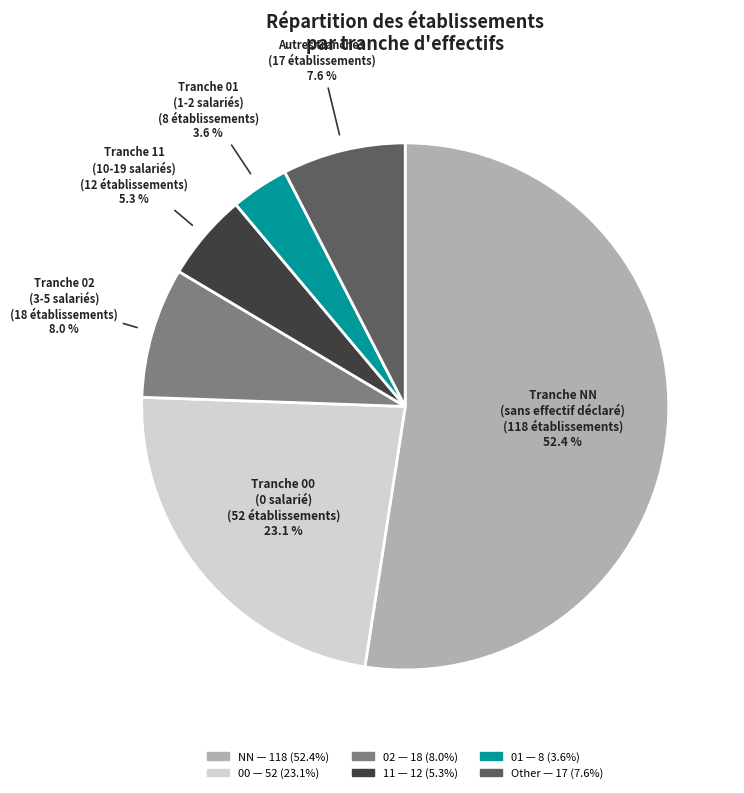

How many slices are in this pie chart?

6